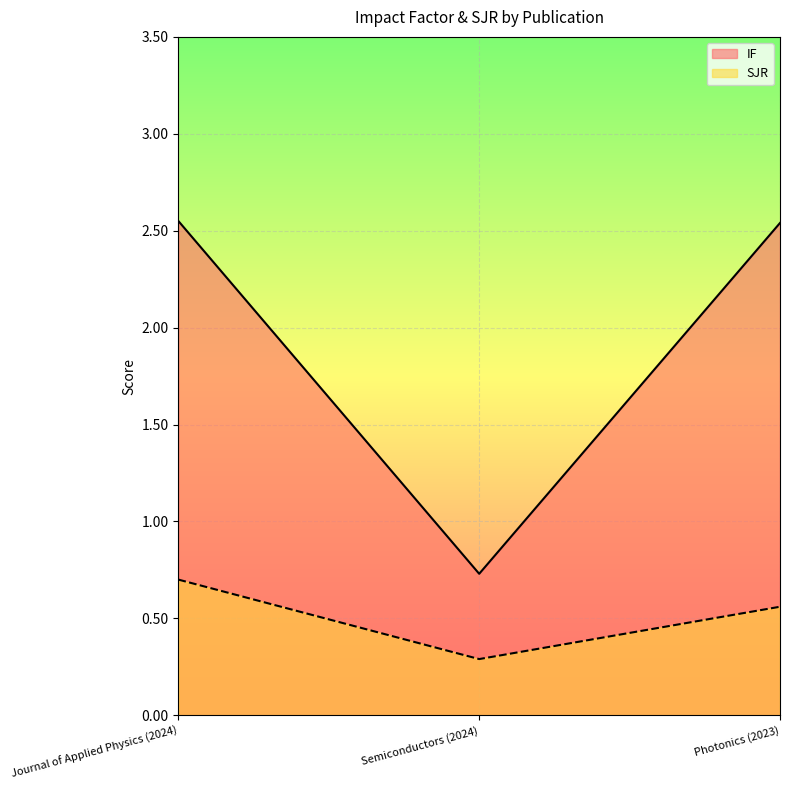

What is the difference between the IF values at Semiconductors (2024) and Photonics (2023)?

1.8